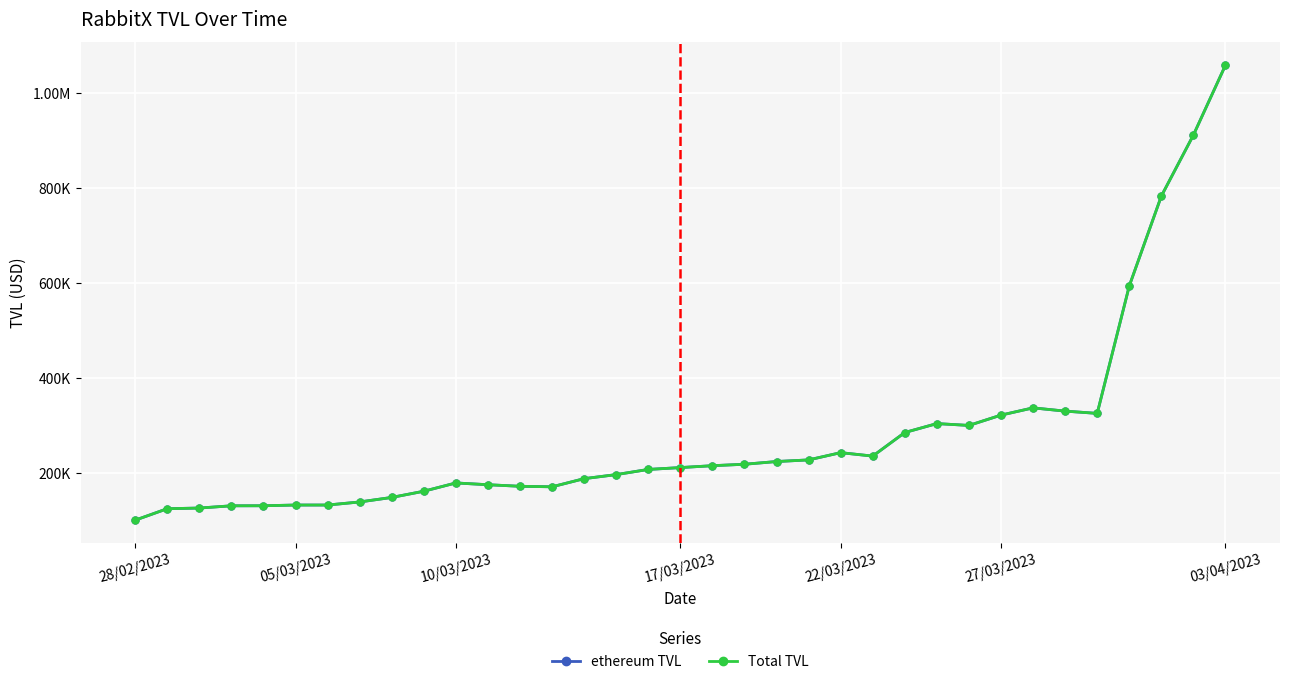

What is the average value of the ethereum TVL series?

278646.6